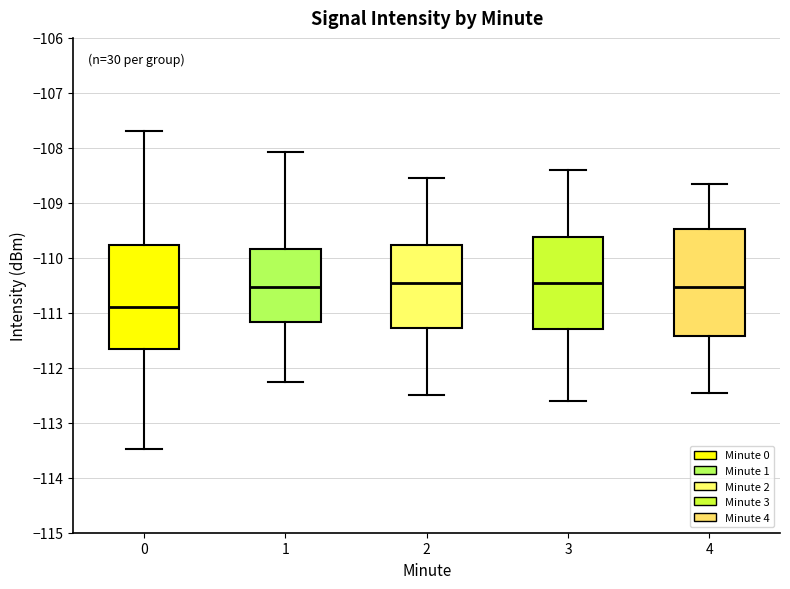

Reading left to right, read every box against the y-axis: the position of its median line, the range the box covers, and the ends of its whiskers. The values are not printed on the chart, so give them approximately, as read against the axis.

0: median -110.9, box -111.7 to -109.8, whiskers -113.5 to -107.7
1: median -110.5, box -111.2 to -109.8, whiskers -112.3 to -108.1
2: median -110.4, box -111.3 to -109.8, whiskers -112.5 to -108.5
3: median -110.4, box -111.3 to -109.6, whiskers -112.6 to -108.4
4: median -110.5, box -111.4 to -109.5, whiskers -112.4 to -108.6